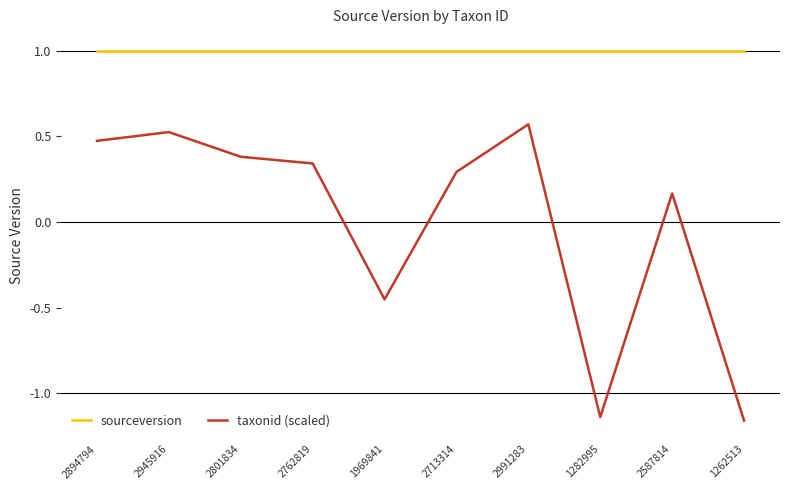

What position from the left is 2945916?

2